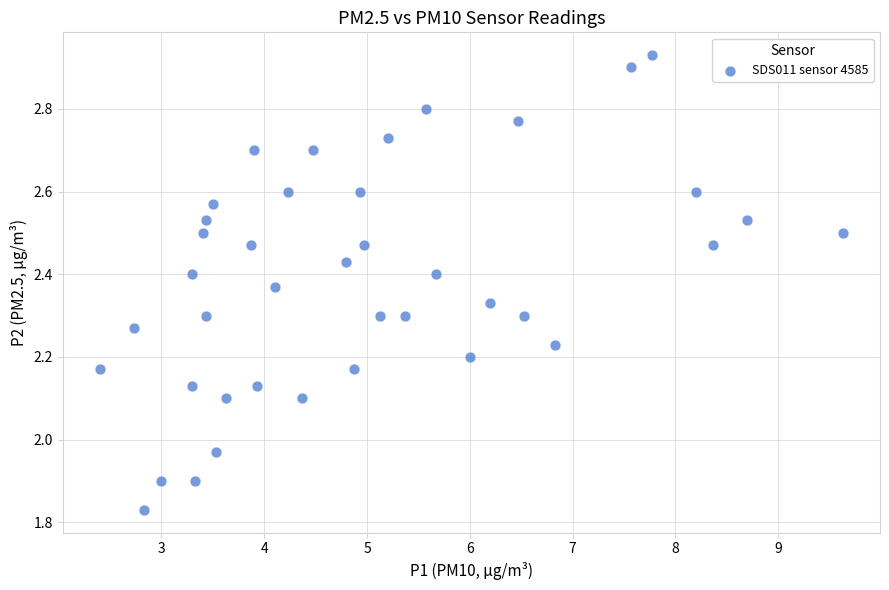

What is the range of X values (max minus min)?

7.2